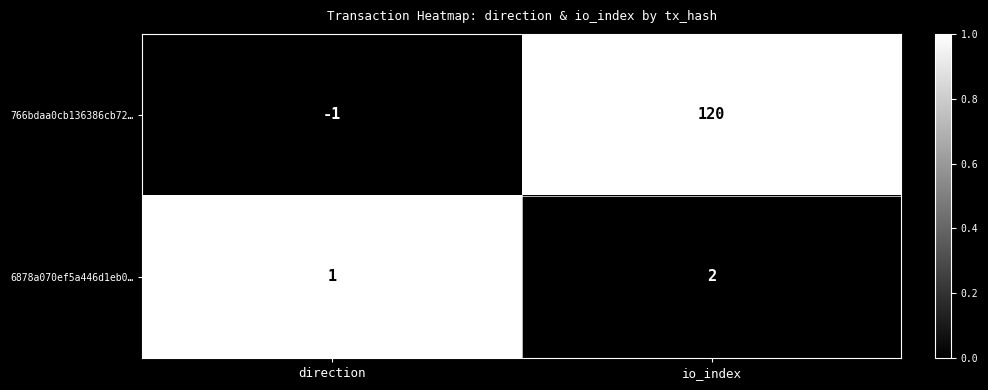

Which series has the largest total across all categories?

766bdaa0cb136386cb72…